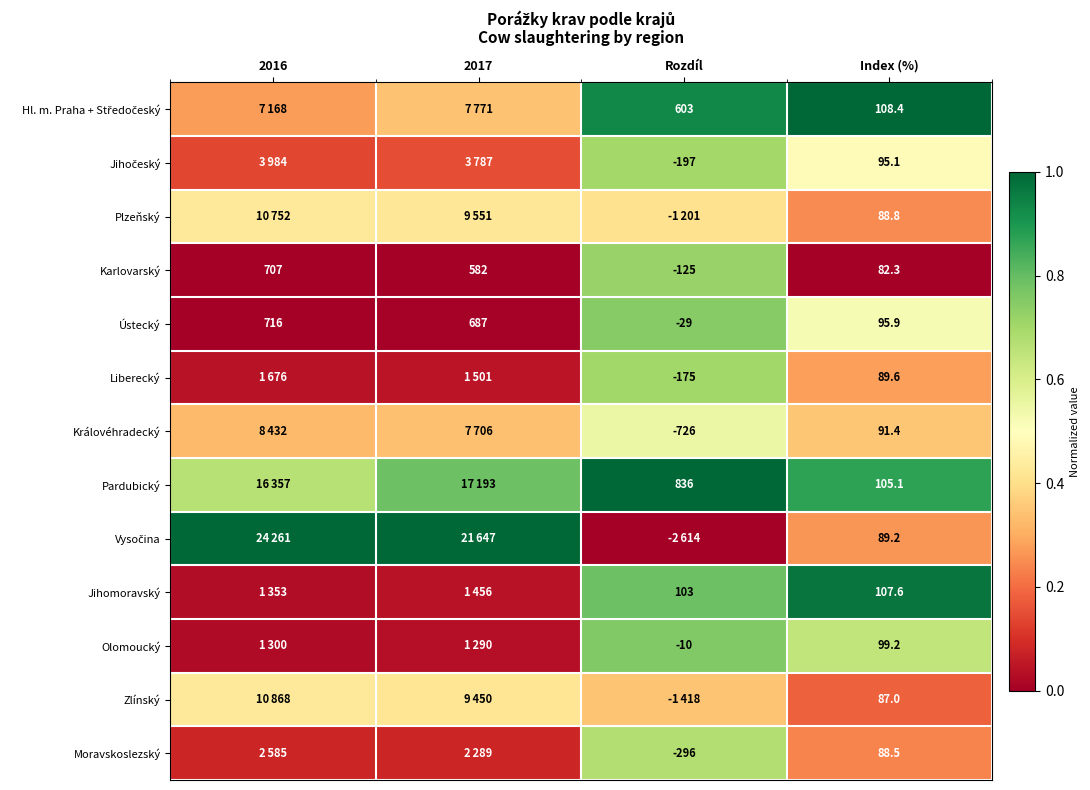

At which label is Ústecký closest to 343?

Index (%)